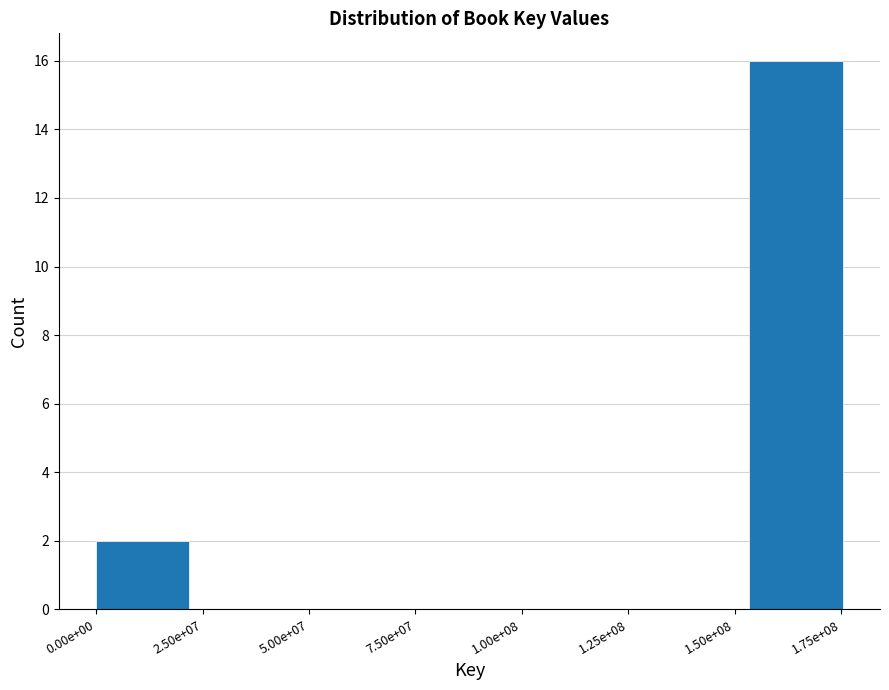

Reading left to right, what are all the values shown in this chart?

0.00e+00=2	2.50e+07=0	5.00e+07=0	7.50e+07=0	1.00e+08=0	1.25e+08=0	1.50e+08=0	1.75e+08=16